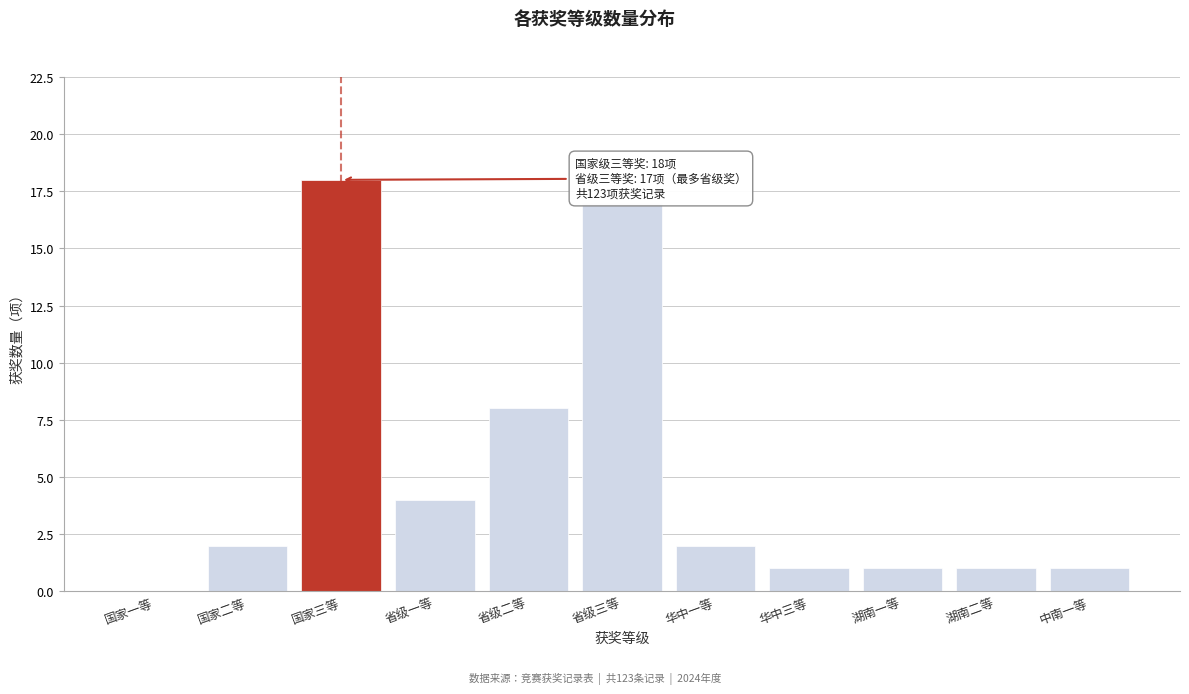

Reading left to right, extract all data points from this chart.

国家一等=0	国家二等=2	国家三等=18	省级一等=4	省级二等=8	省级三等=17	华中一等=2	华中三等=1	湖南一等=1	湖南二等=1	中南一等=1